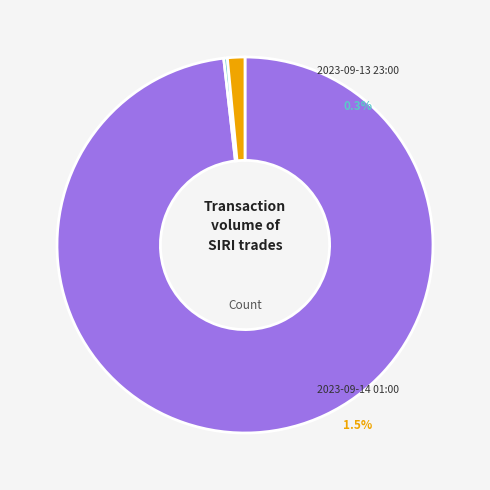

How many slices are in this pie chart?

3